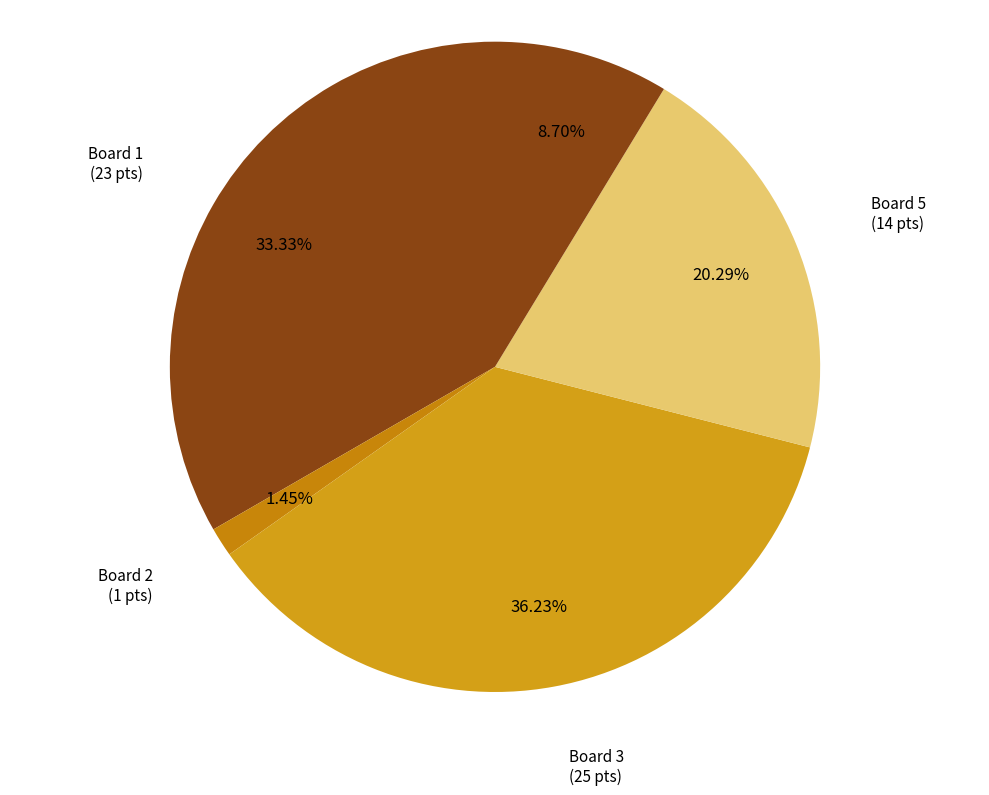

How many segments does this pie chart have?

5